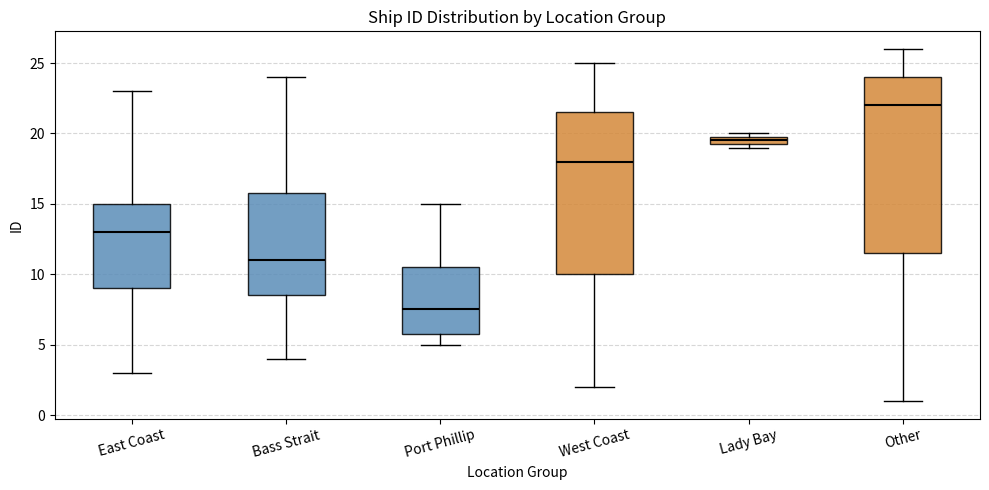

Which box is the tallest, from its lower edge to its upper edge?

Other